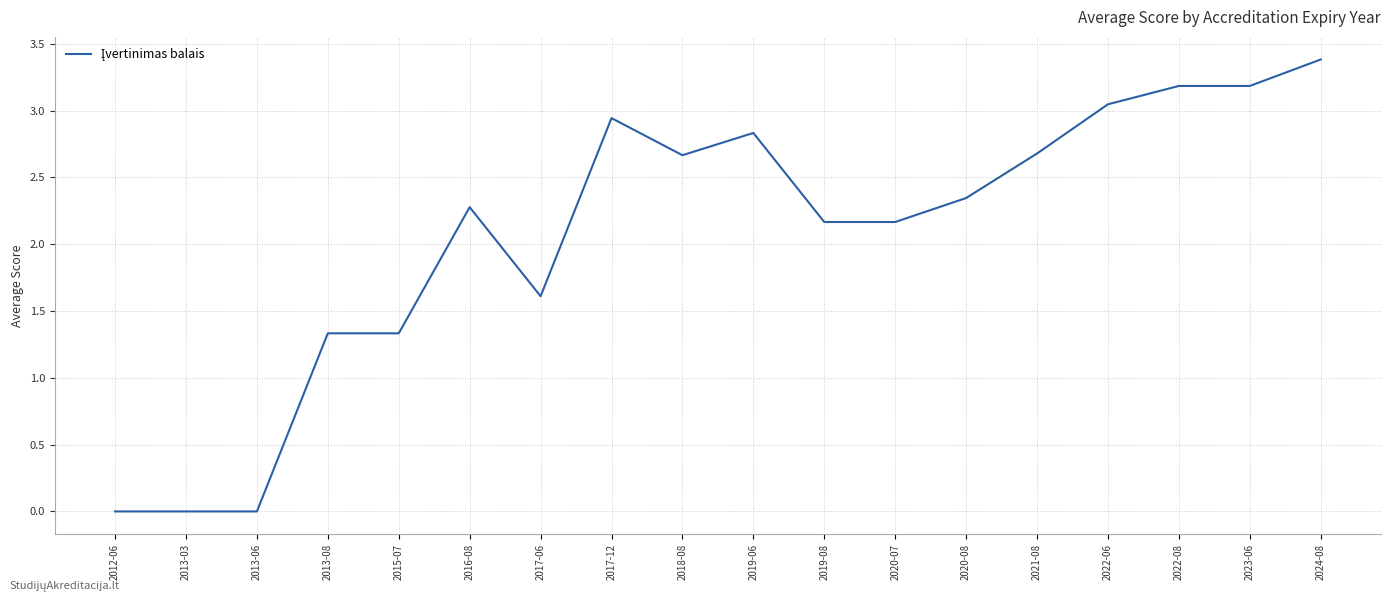

At which category does the chart reach its peak across all series?

2024-08